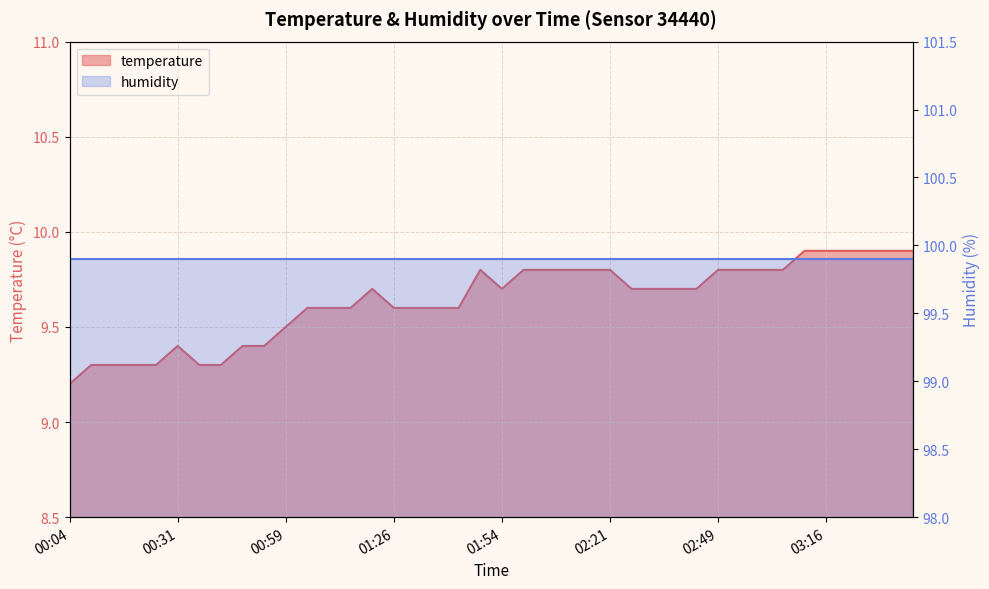

What position from the left is 00:04?

1